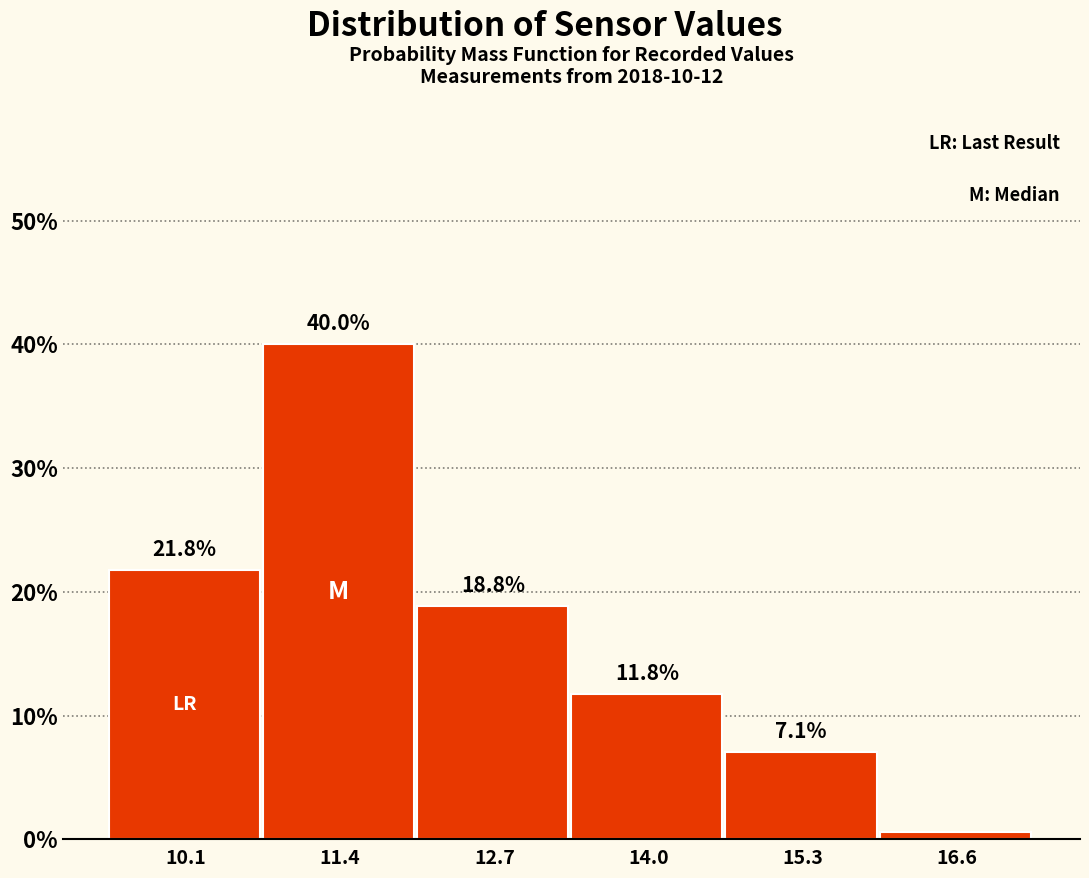

Which range on the x-axis has the tallest bar?

10.8 to 12.0